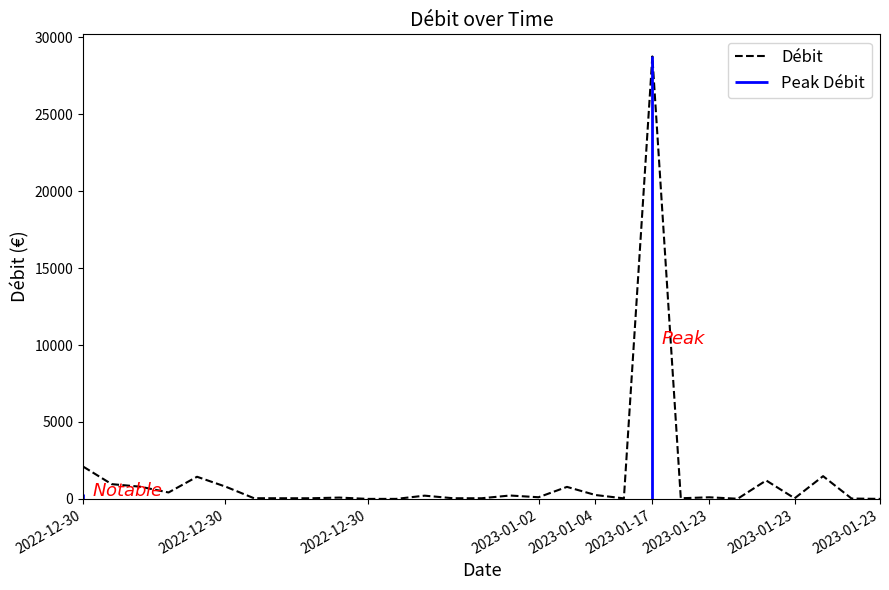

Does the chart display data point markers on the line(s)?

No